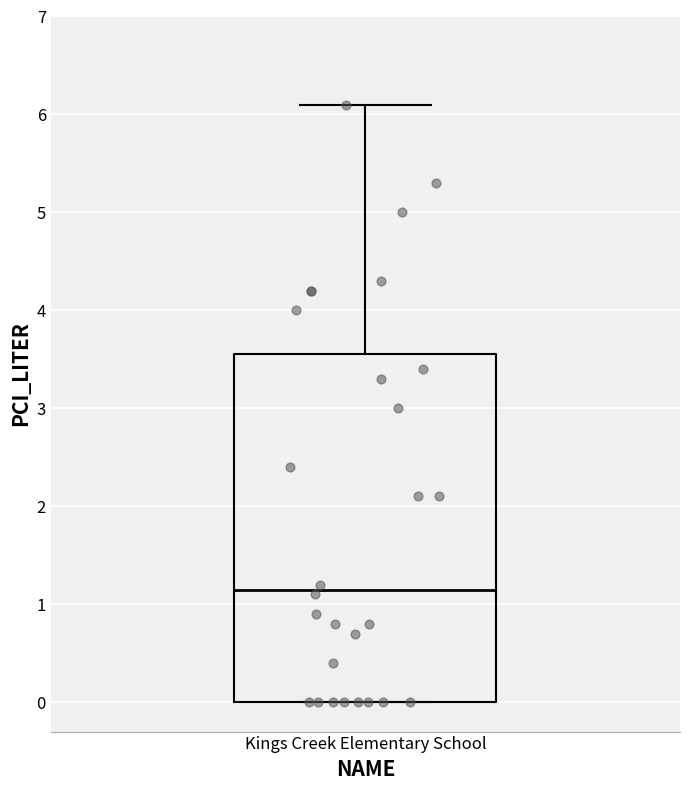

Read this box plot against the y-axis: the position of the median line, the range covered by the box, and the ends of both whiskers. The values are not printed on the chart, so give them approximately, as read against the axis.

median 1.2, box 0.0 to 3.6, whiskers 0.0 to 6.1